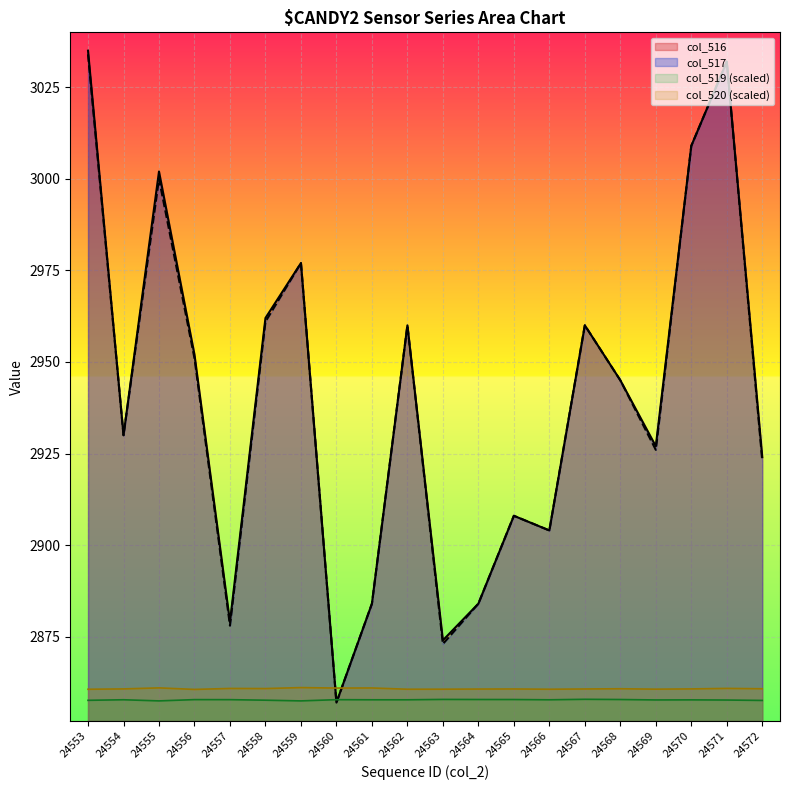

At how many categories does at least one series exceed 2988?

4